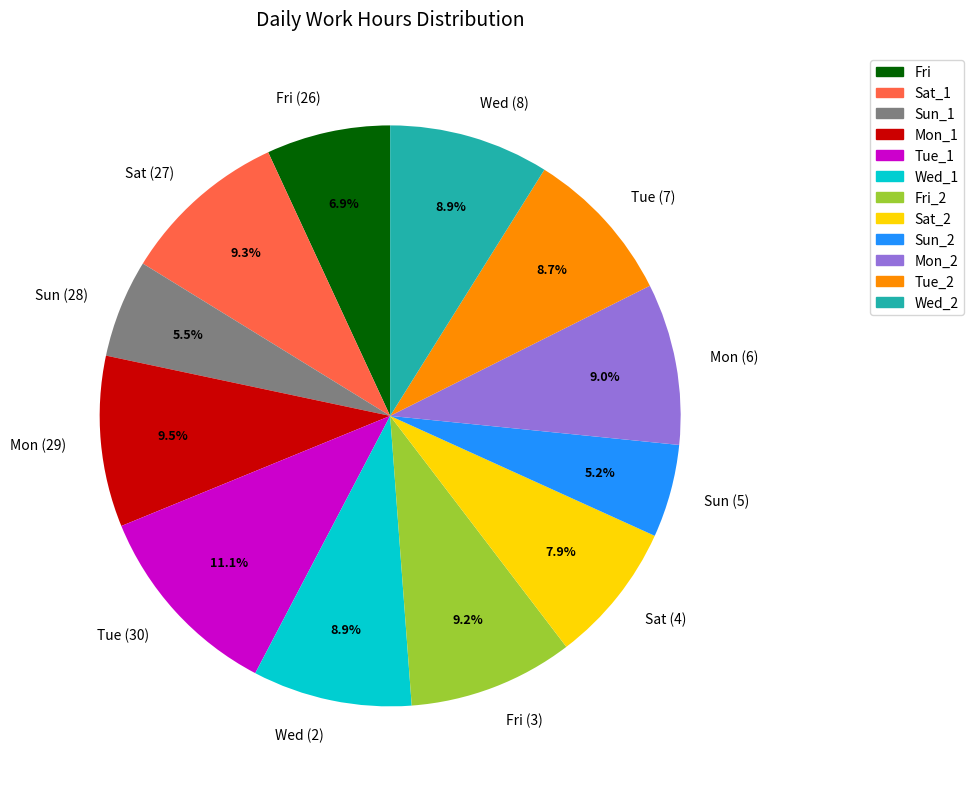

Is Sat (4) the majority of the pie?

No